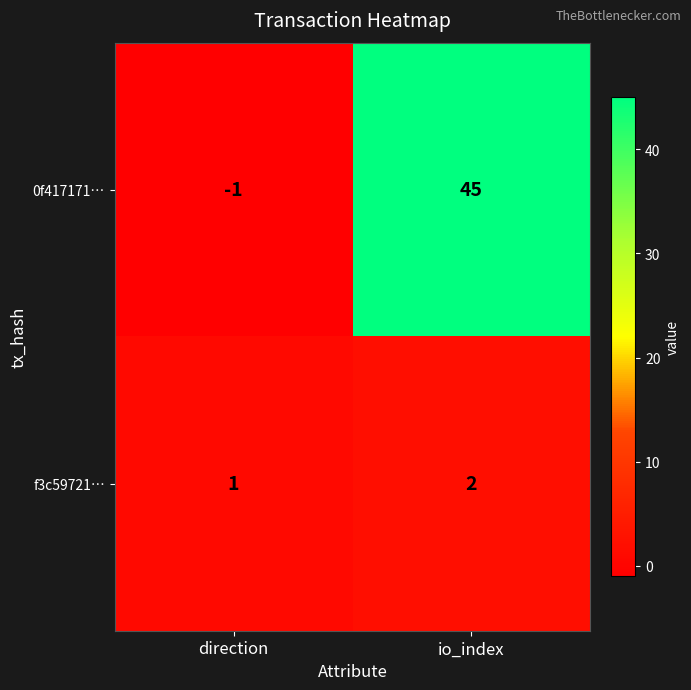

Which series has the largest range (max minus min)?

0f417171…